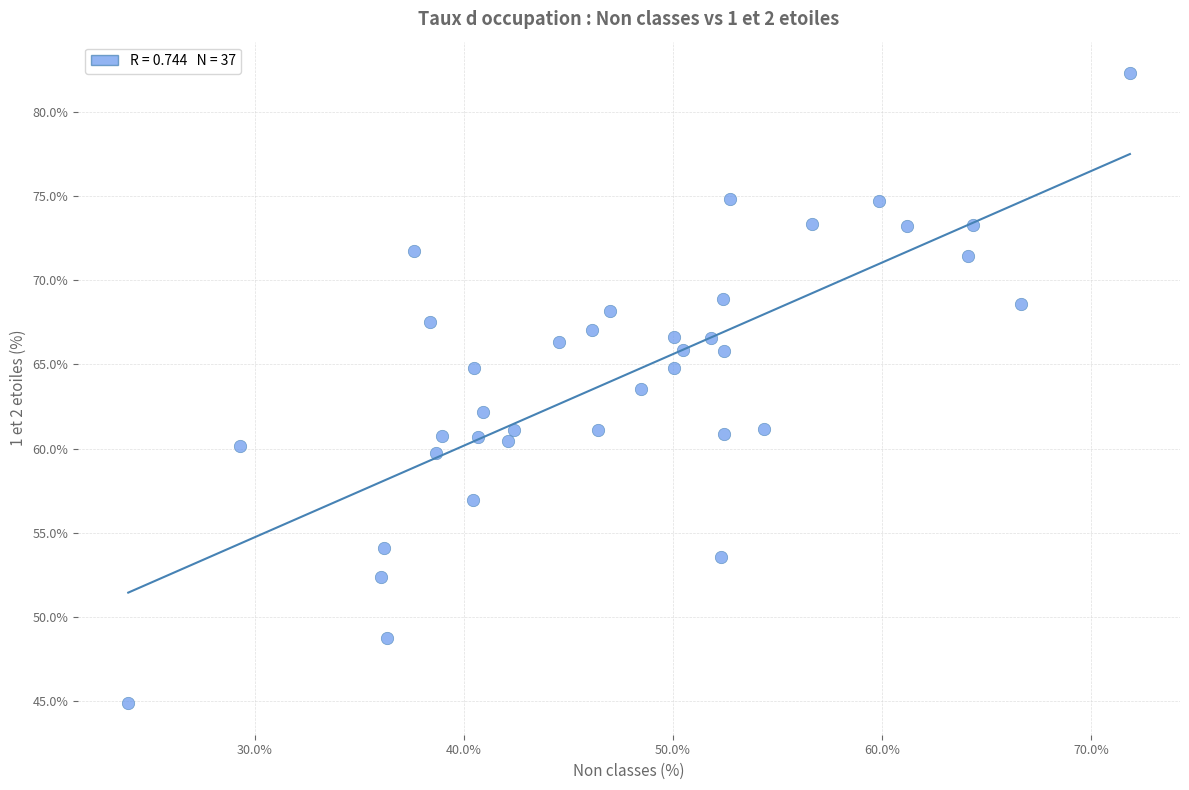

What is the range of X values (max minus min)?

47.9